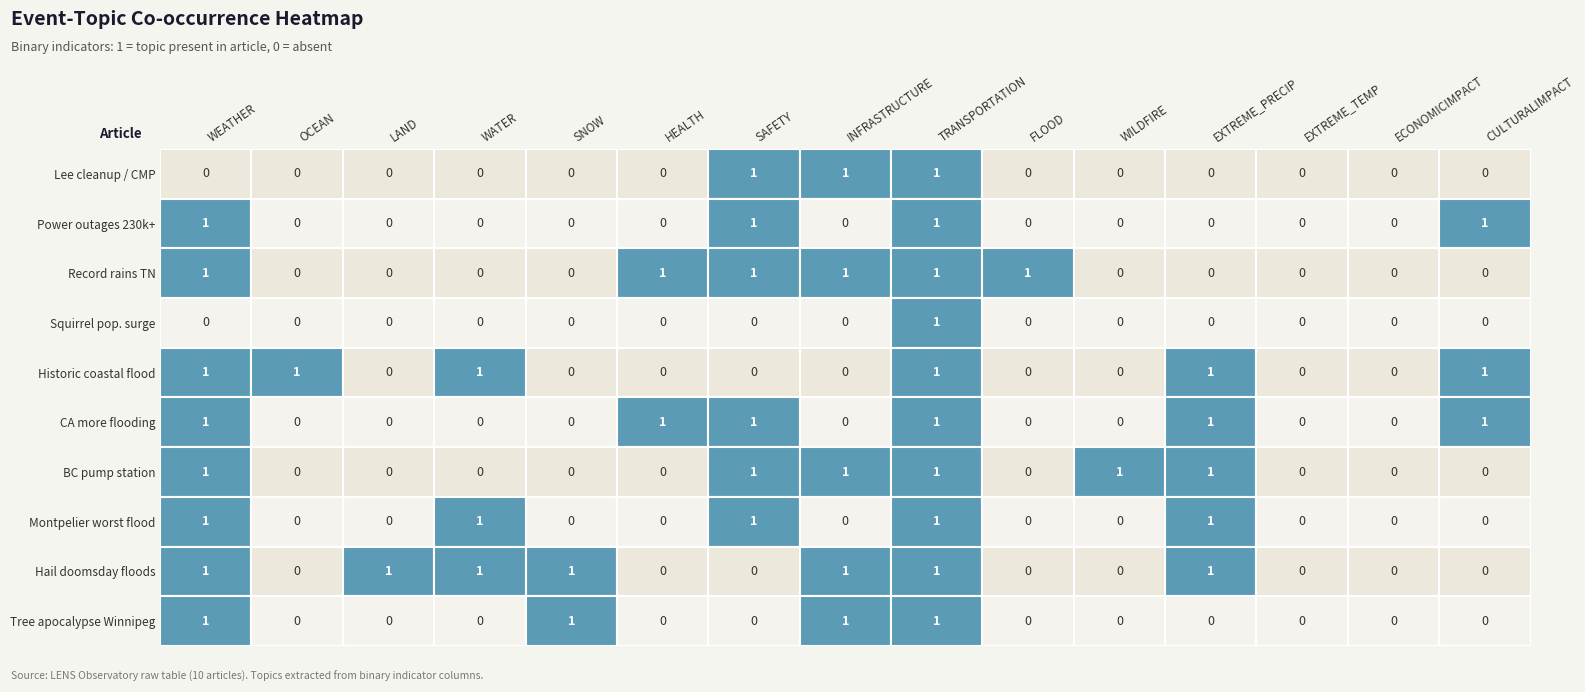

At how many categories does at least one series exceed 0?

13